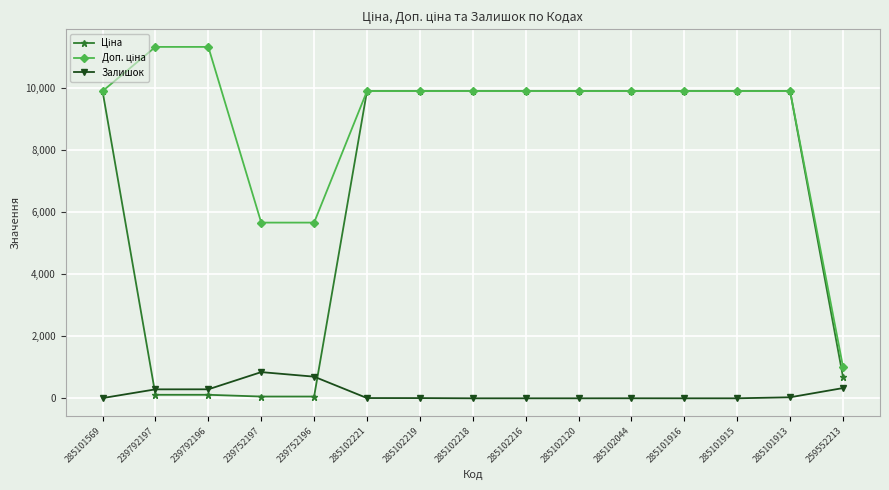

Does the chart have visible grid lines?

Yes